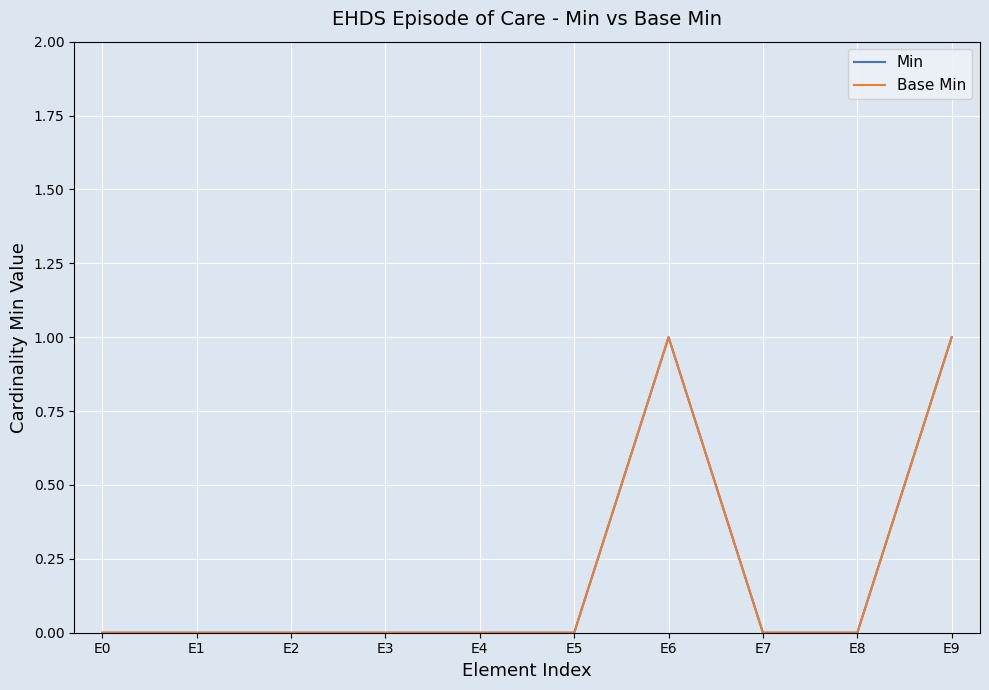

Does the chart display data point markers on the line(s)?

No